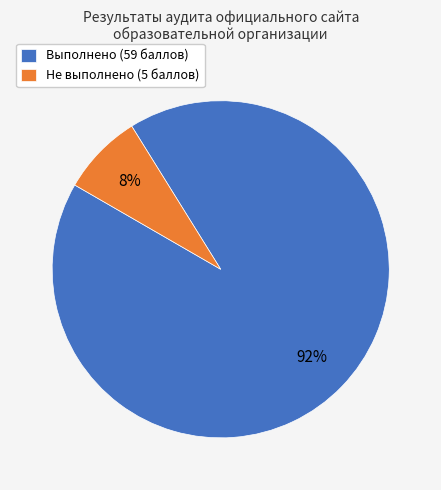

To the nearest percent, what is the average slice percentage?

50%